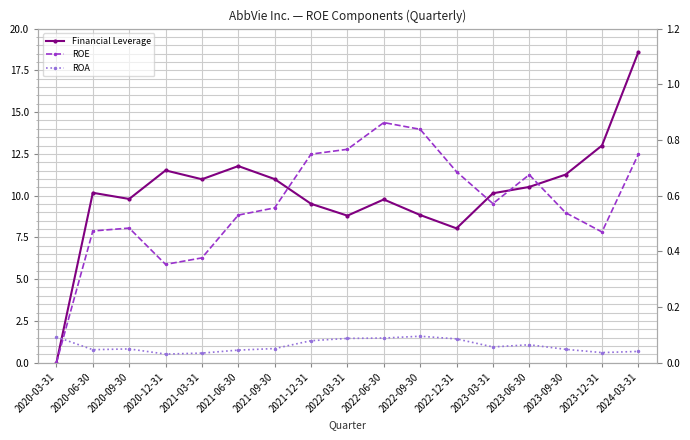

True or false: ROA has more than 0 points higher than both neighbors.

True